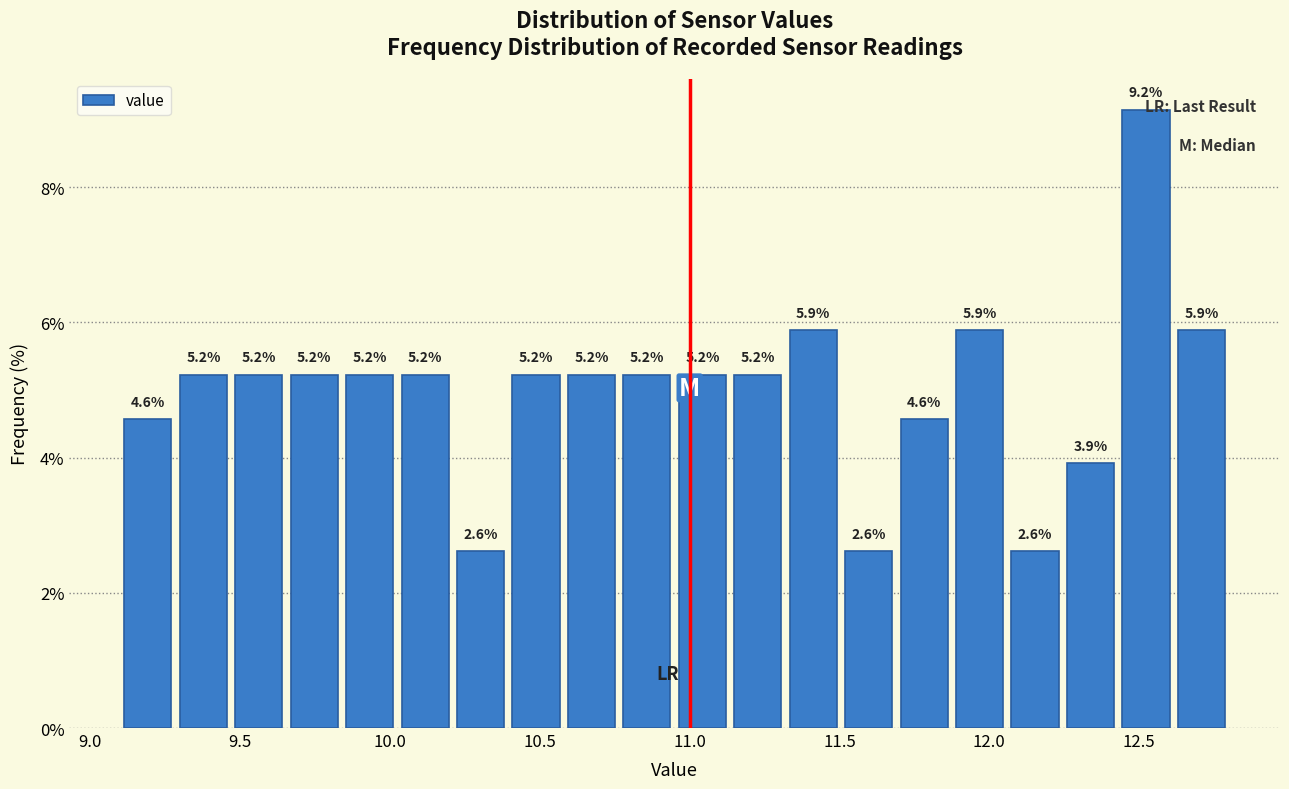

Read against the x-axis, roughly where is the centre of the tallest bar?

12.50